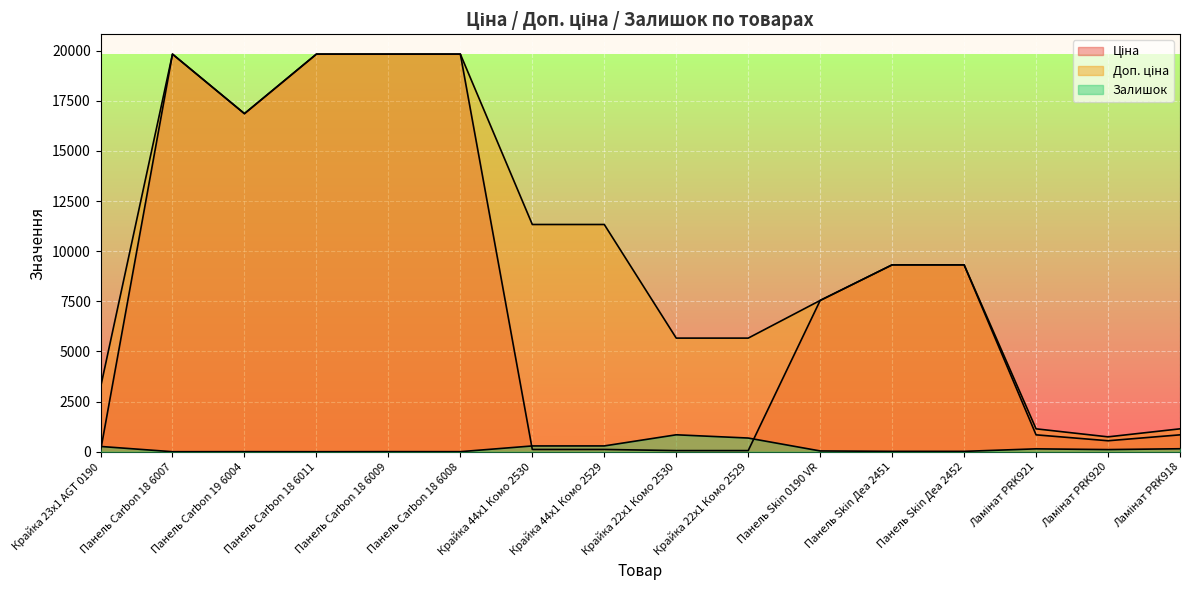

What is the difference between the second highest and minimum values in the Доп. ціна series?

19089.1